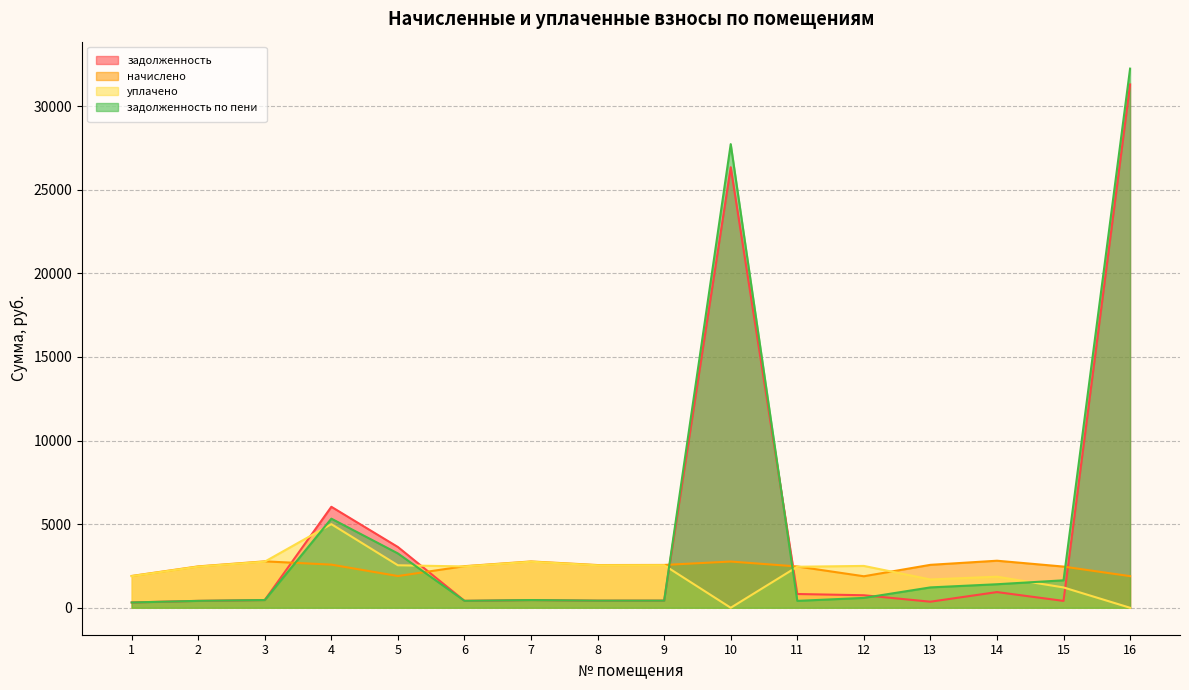

At which category does the chart reach its minimum across all series?

10